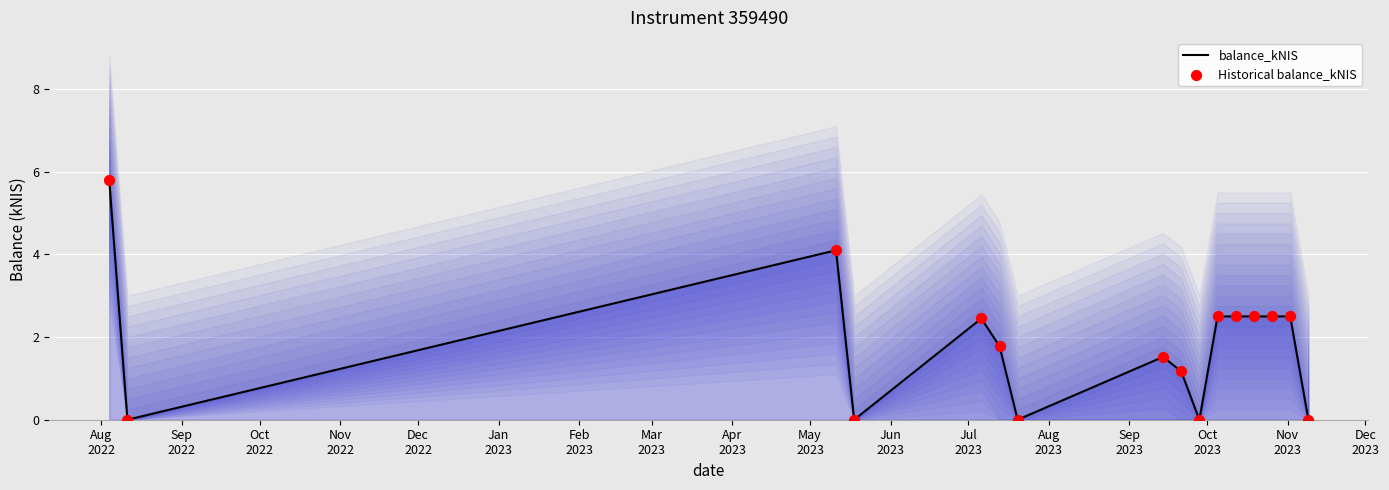

Is the value of balance_kNIS at Oct
2023 greater than the value of Historical balance_kNIS at Jun
2023?

No